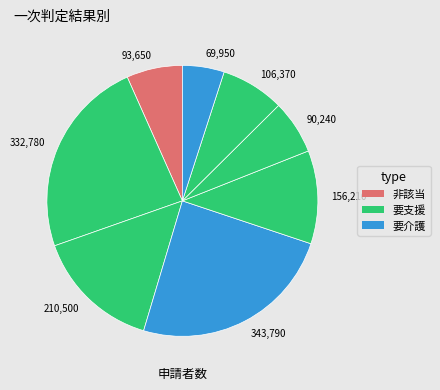

The 210,500 slice represents 4% of the pie. True or false?

False